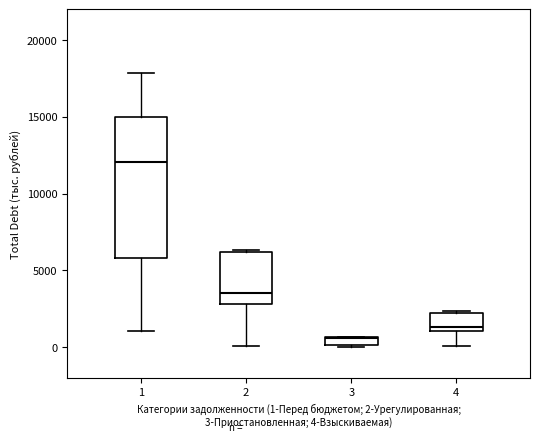

Which box is the tallest, from its lower edge to its upper edge?

1